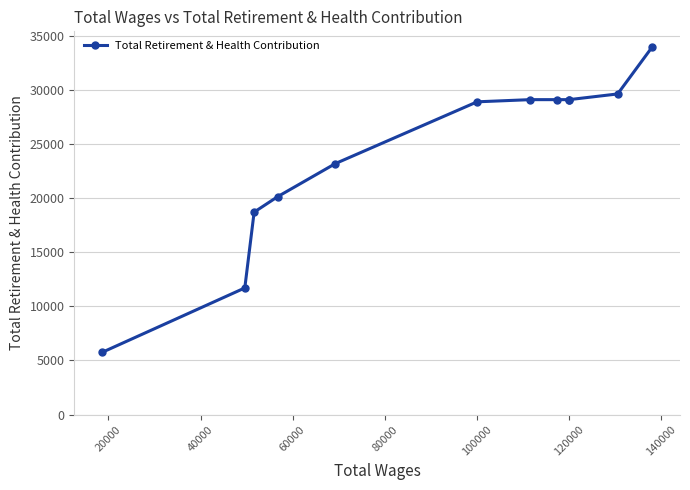

What is the sum of all values?

288216